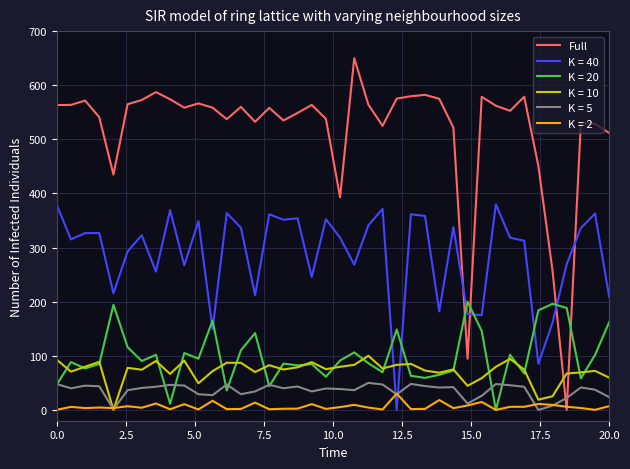

How many lines are shown in the chart?

6